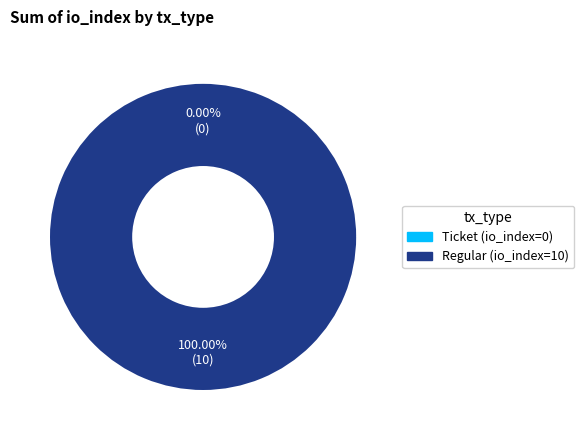

True or false: Regular (io_index=10) accounts for 99% of the total.

False